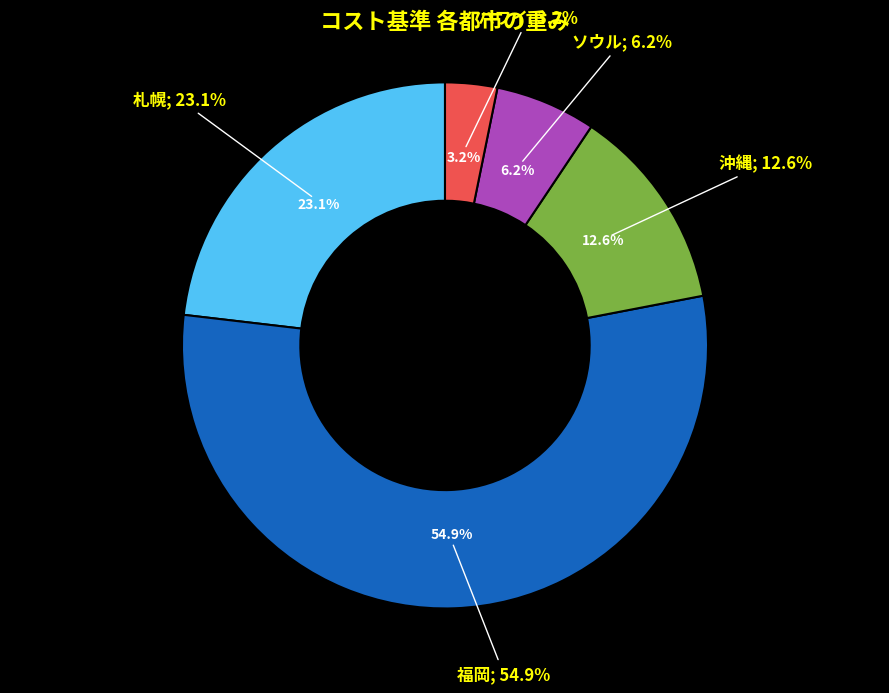

To the nearest percent, what percentage of the pie is 沖縄?

13%